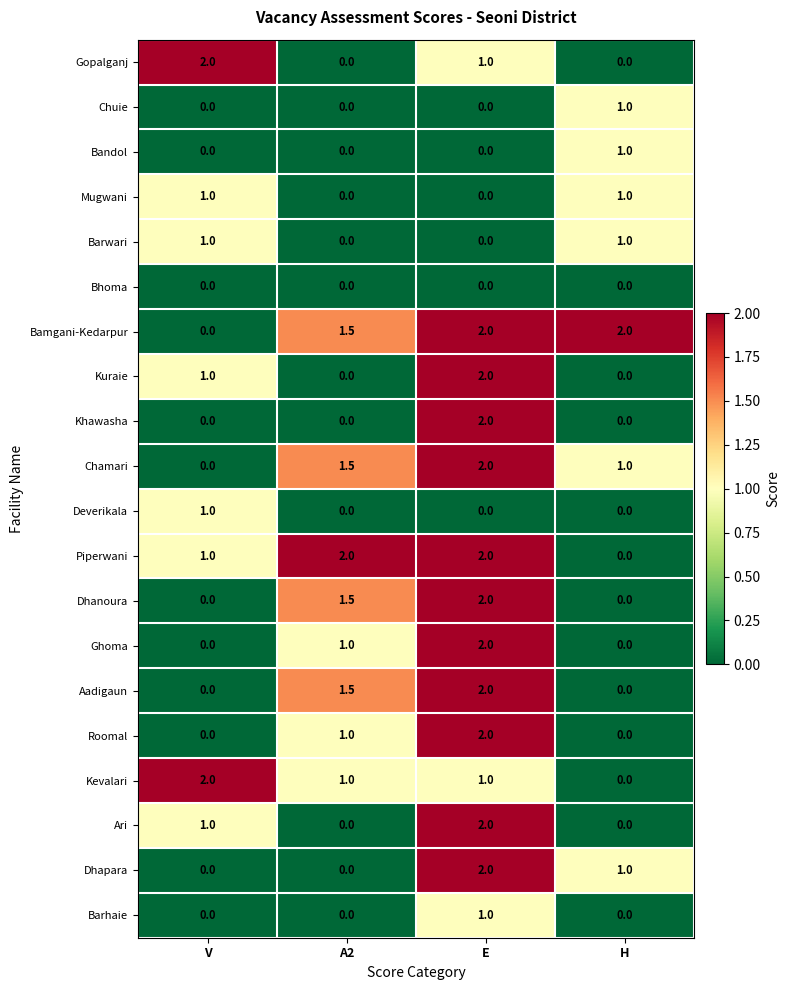

Where does the Kevalari series first go above 1?

V